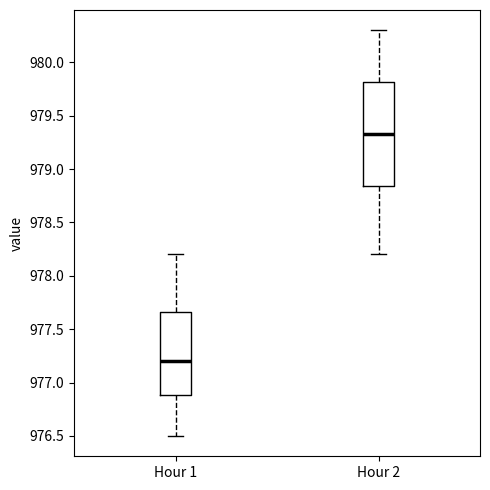

Reading left to right, transcribe this box plot: for each box, give where its median line is, the range the box spans, and where its two whiskers end, as read against the y-axis. The values are not printed on the chart, so give them approximately, as read against the axis.

Hour 1: median 977.20, box 976.90 to 977.65, whiskers 976.50 to 978.20
Hour 2: median 979.35, box 978.85 to 979.80, whiskers 978.20 to 980.30